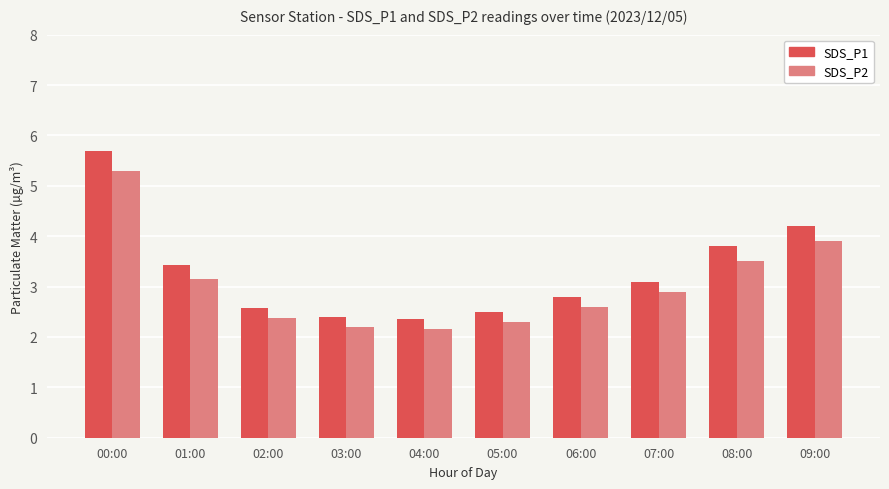

List the series in order of their peak value, highest first.

SDS_P1, SDS_P2